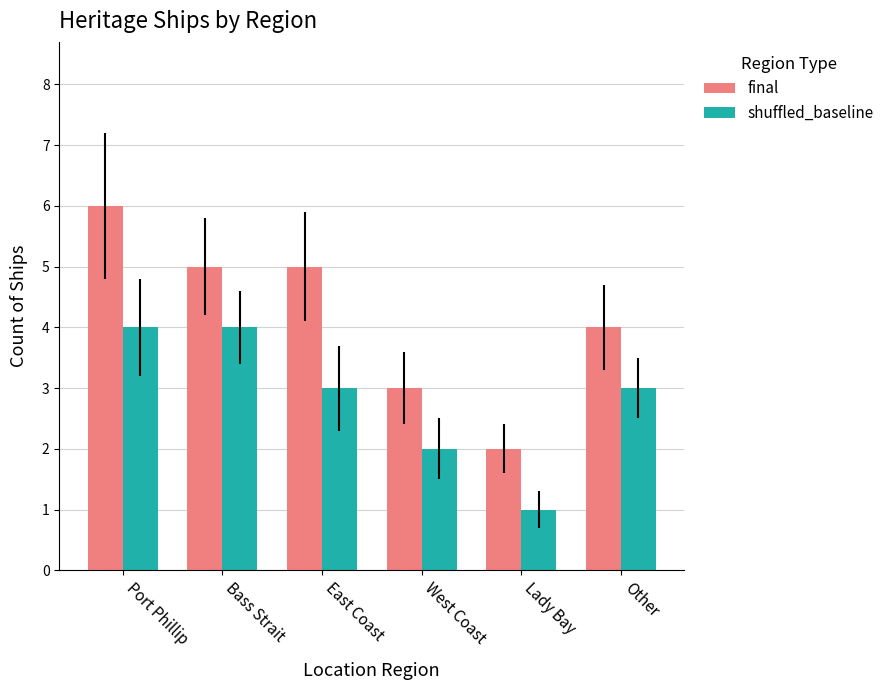

What is the label of the 6th bar from the right?

Port Phillip